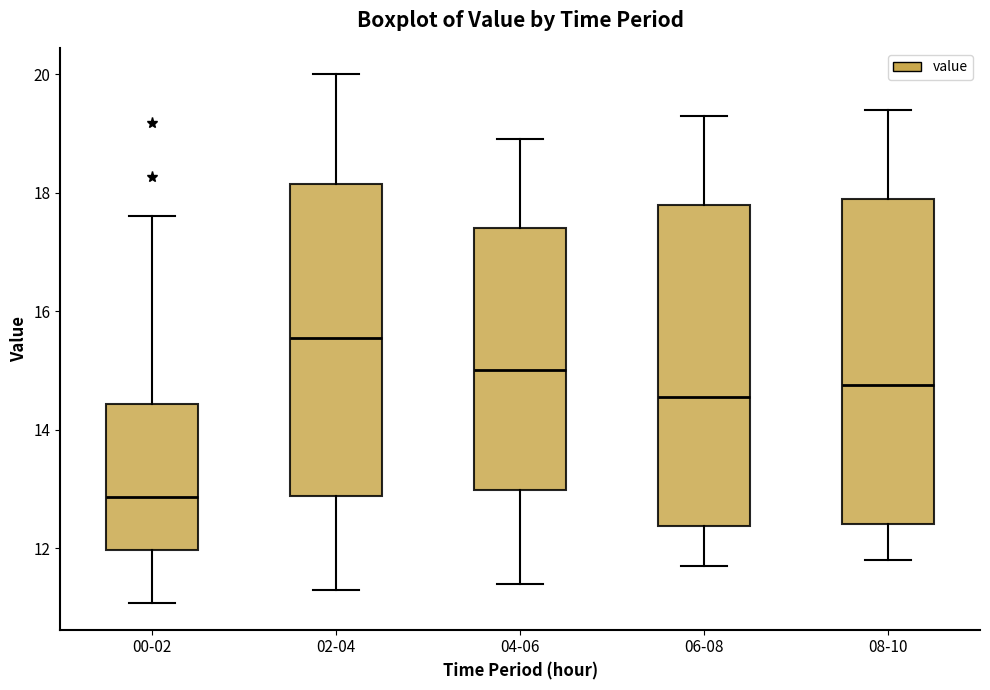

Where does the lower whisker of the box for 06-08 end on the y-axis? The values are not printed on the chart, so give them approximately, as read against the axis.

11.8